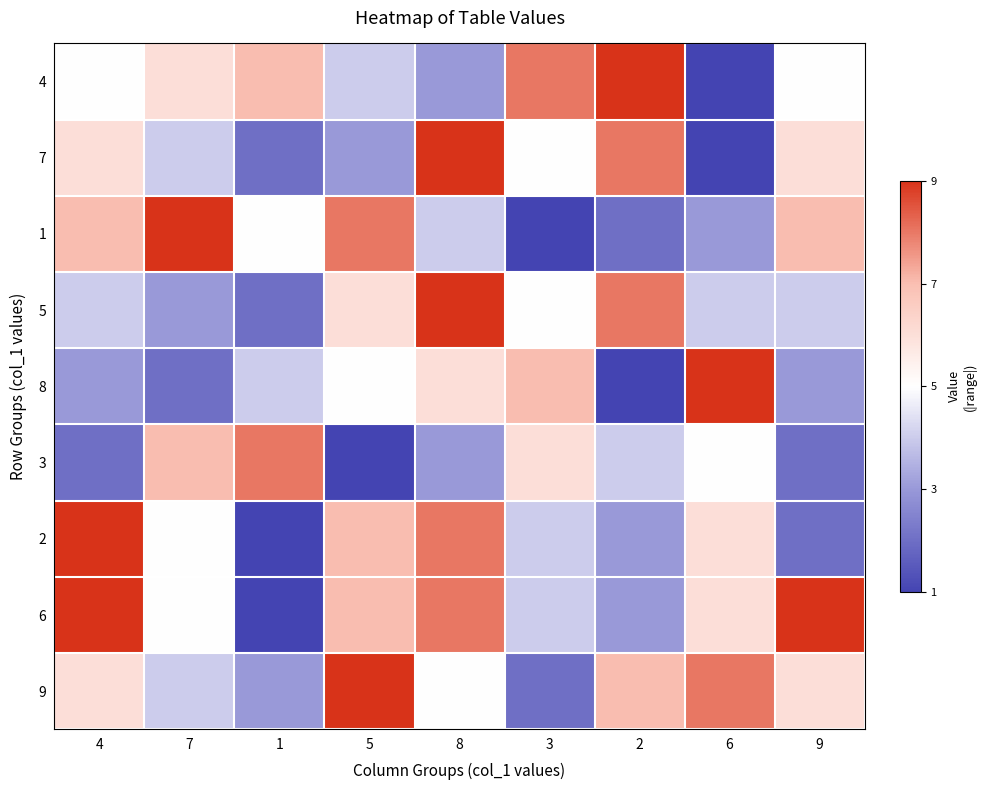

At how many categories does at least one series exceed 2?

9